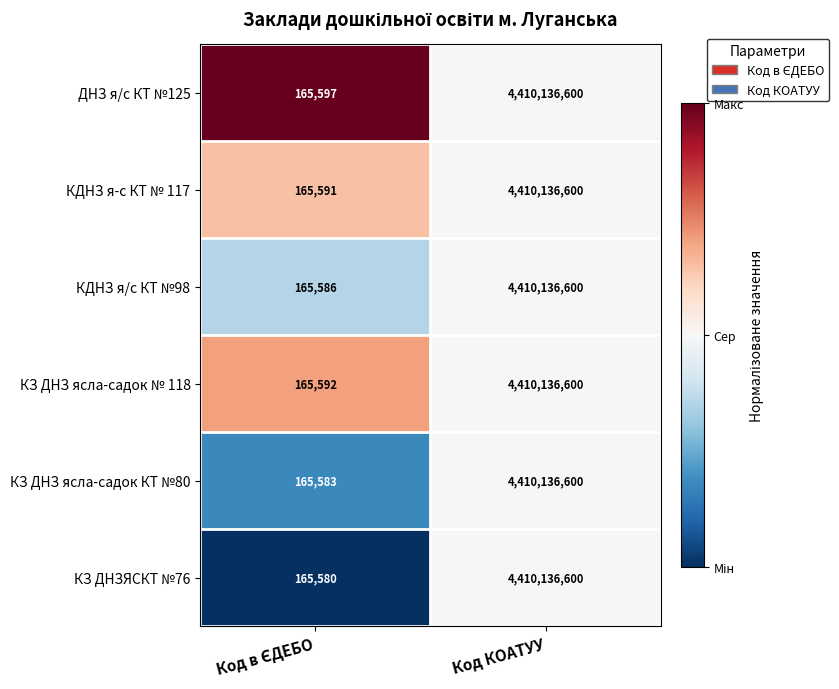

What is the difference between the maximum and minimum values in the КДНЗ я/с КТ №98 series?

4409971014